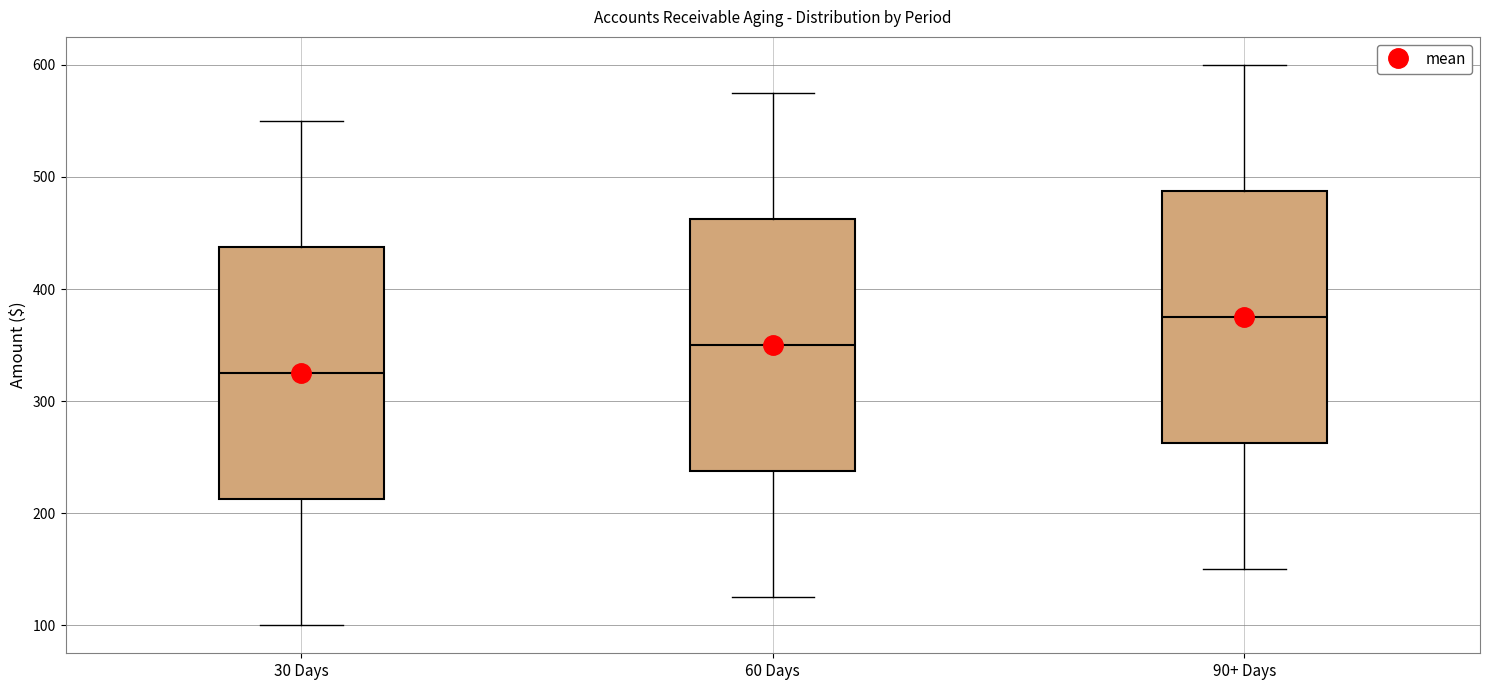

Reading left to right, read every box against the y-axis: the position of its median line, the range the box covers, and the ends of its whiskers. The values are not printed on the chart, so give them approximately, as read against the axis.

30 Days: median 330, box 210 to 440, whiskers 100 to 550
60 Days: median 350, box 240 to 460, whiskers 130 to 580
90+ Days: median 380, box 260 to 490, whiskers 150 to 600